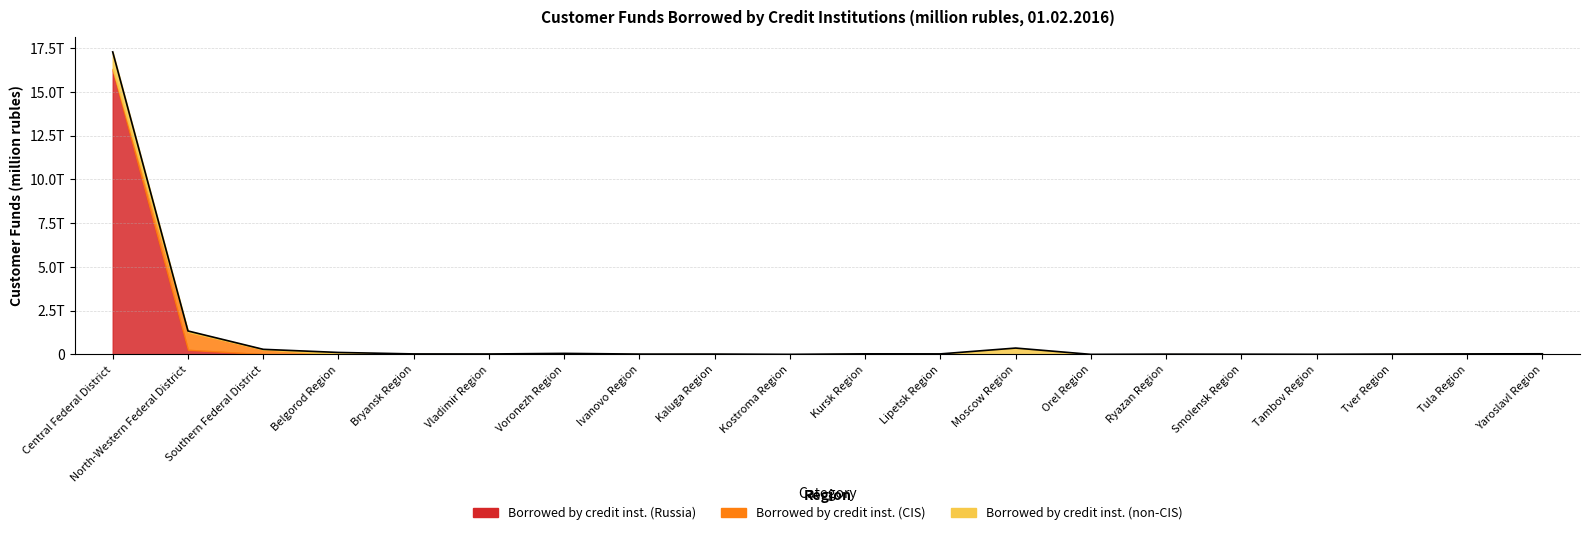

What is the label of the 12th point from the left?

Lipetsk Region